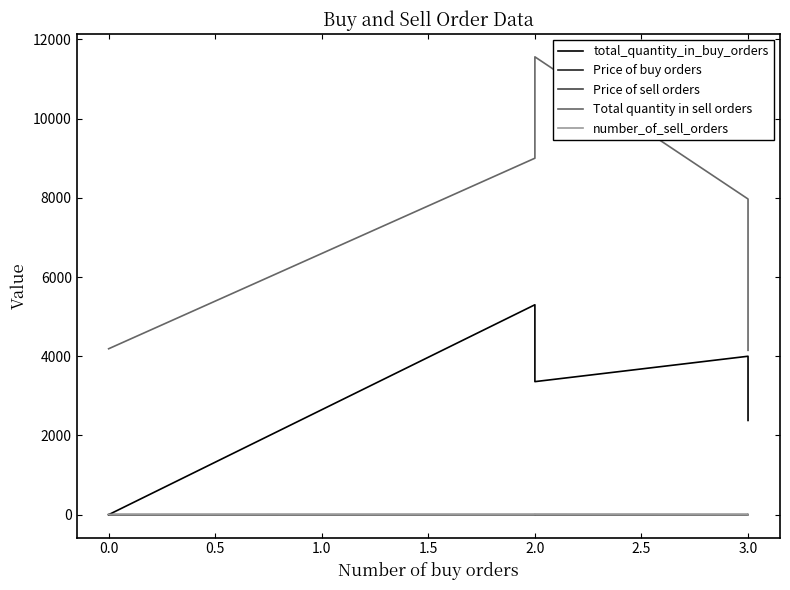

Read the Price of sell orders value at 2.0.

0.9